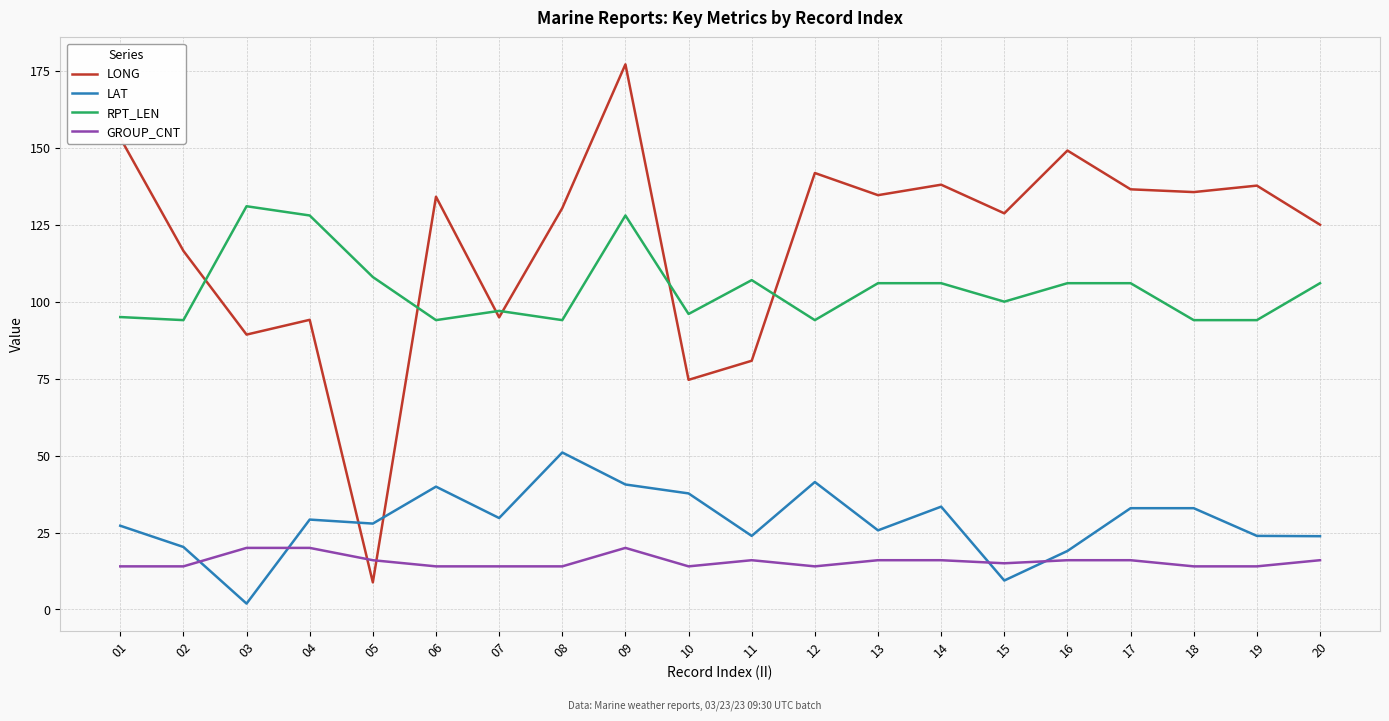

Which category has the highest value across all series?

09